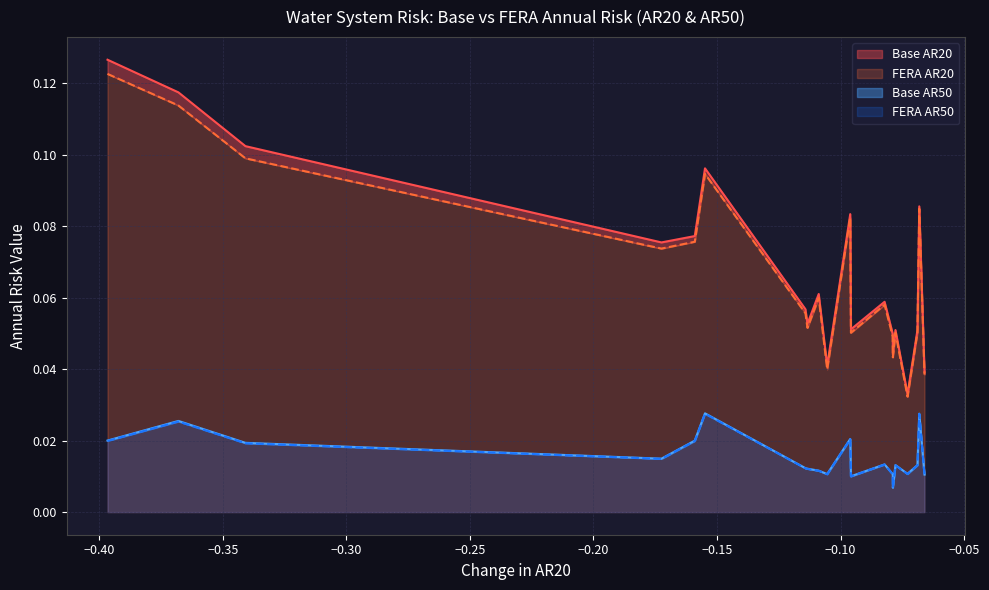

Is the value of Base AR20 at −0.40 greater than the value of FERA AR50 at −0.05?

Yes